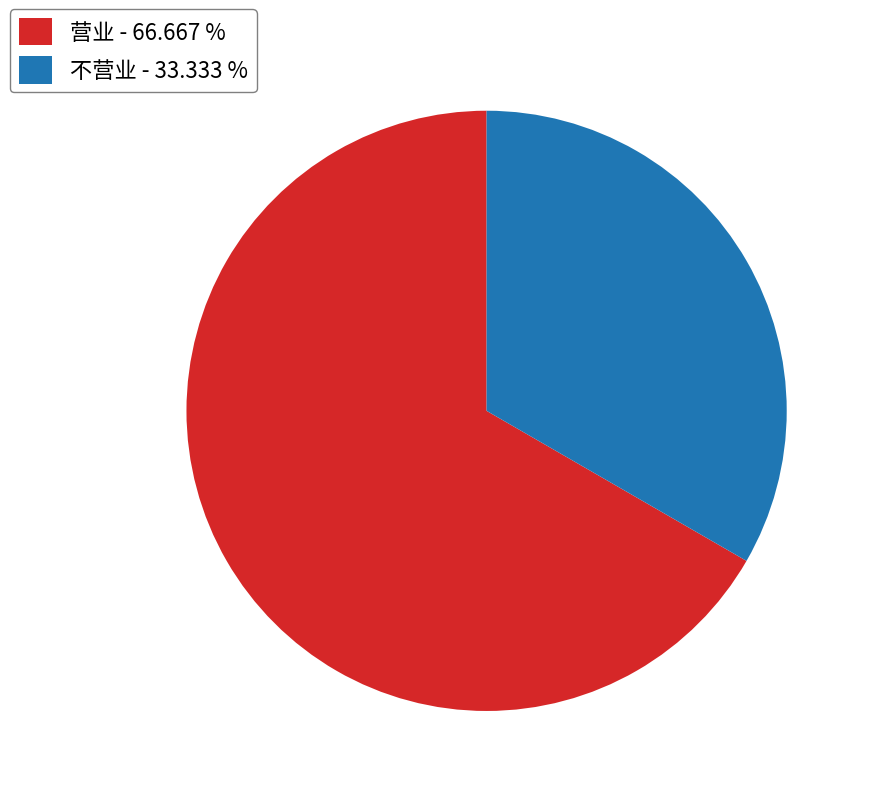

Does any single category account for the majority?

Yes